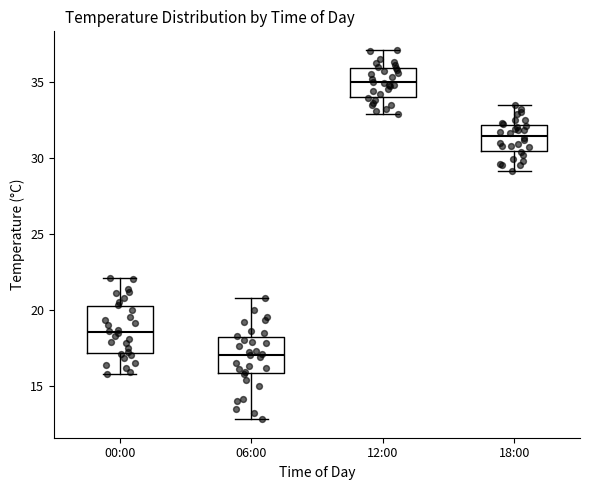

Reading left to right, transcribe this box plot: for each box, give where its median line is, the range the box spans, and where its two whiskers end, as read against the y-axis. The values are not printed on the chart, so give them approximately, as read against the axis.

00:00: median 18.5, box 17.0 to 20.0, whiskers 16.0 to 22.0
06:00: median 17.0, box 16.0 to 18.0, whiskers 13.0 to 21.0
12:00: median 35.0, box 34.0 to 36.0, whiskers 33.0 to 37.0
18:00: median 31.5, box 30.5 to 32.0, whiskers 29.0 to 33.5